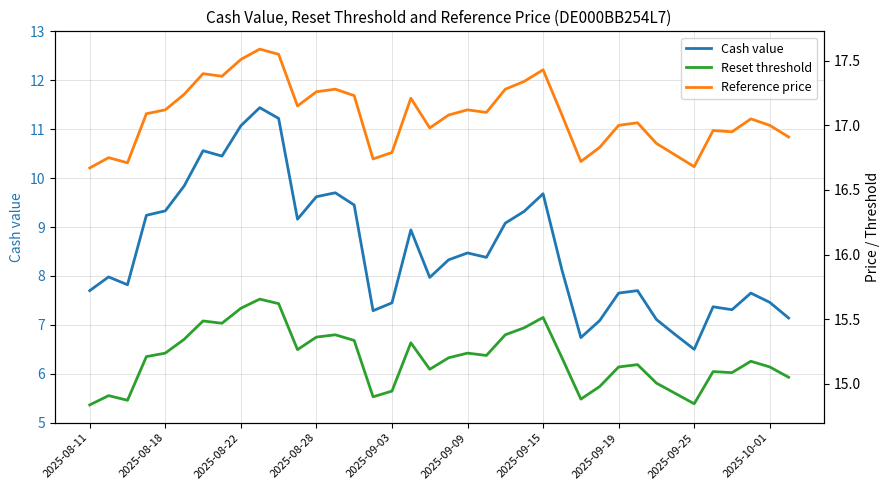

True or false: Reference price and Reset threshold intersect in this chart.

False